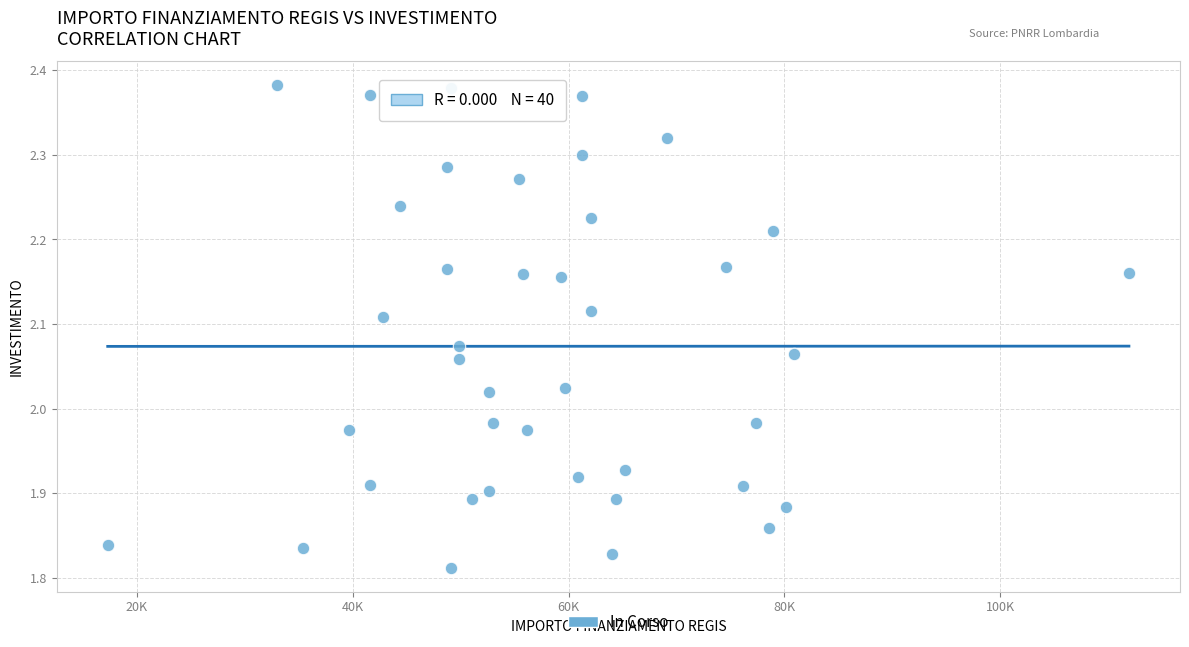

What is the range of Y values (max minus min)?

0.6